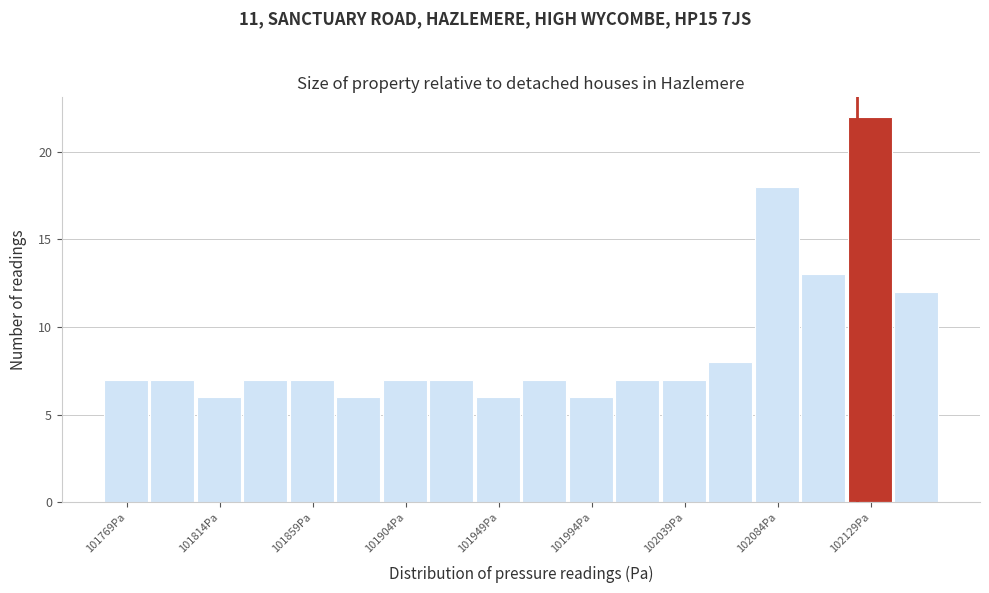

Over which range of the x-axis is the bar tallest?

102120 to 102140